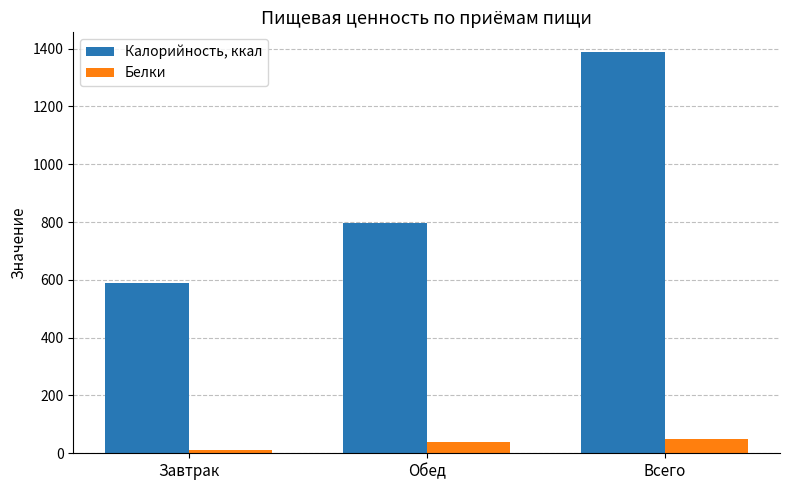

What is the minimum value shown in the chart?

10.9